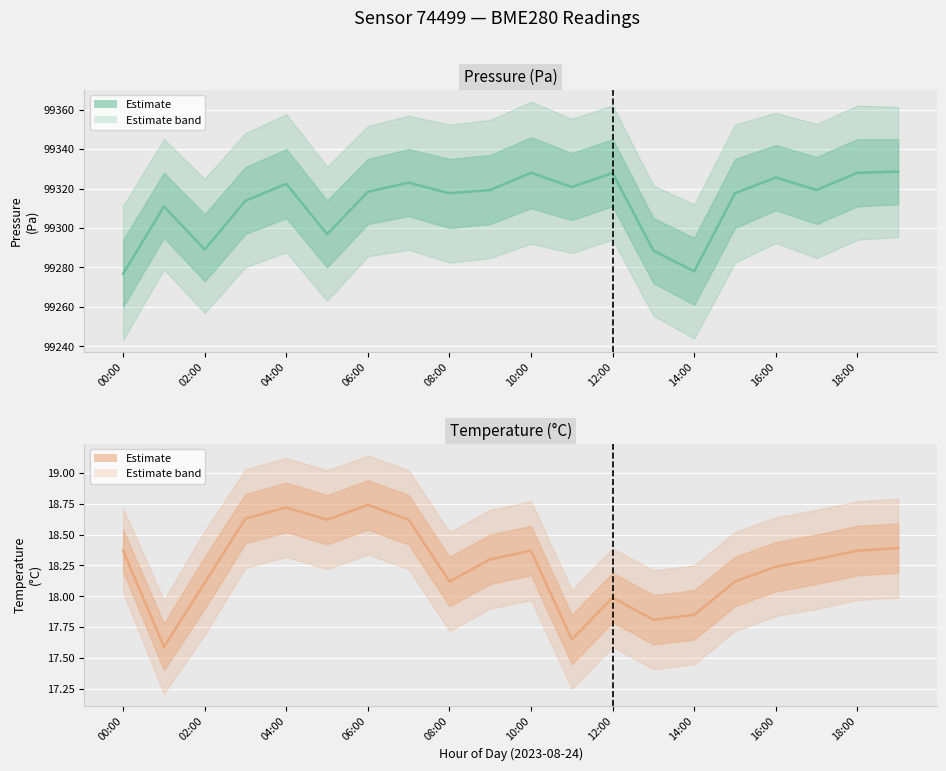

At which category does the chart reach its peak across all series?

19